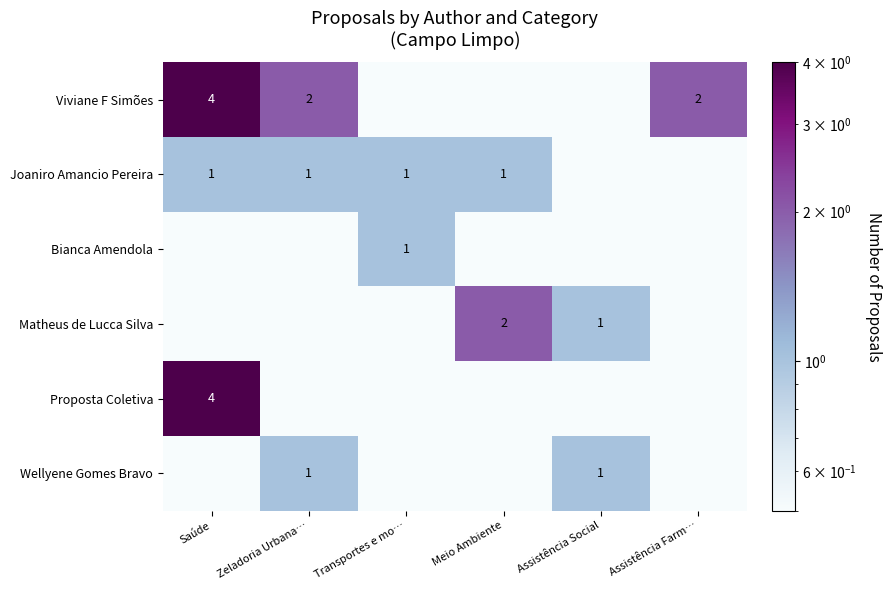

What is the difference between the maximum and minimum values in the Matheus de Lucca Silva series?

2.0